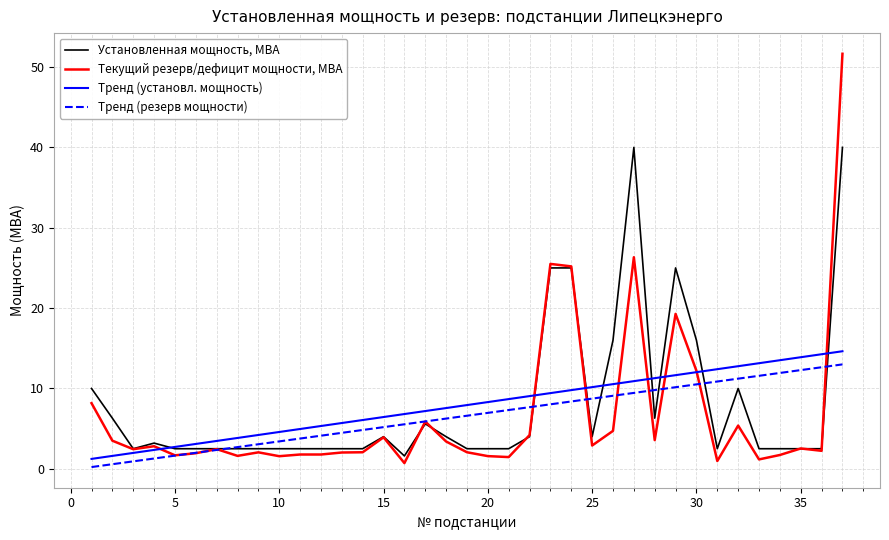

Does the chart display data point markers on the line(s)?

No